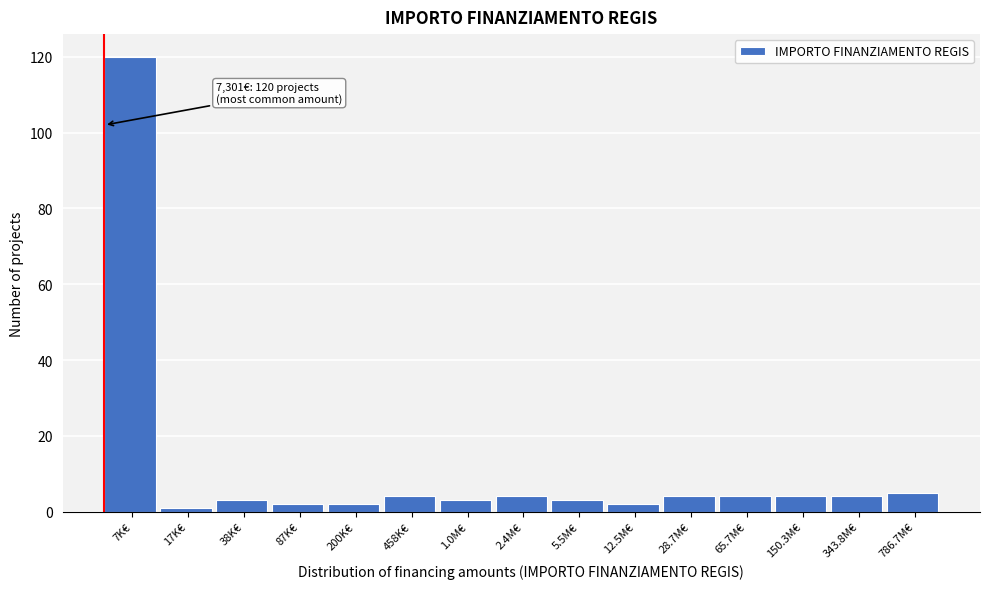

Reading left to right, what are all the values shown in this chart?

7K€=120	17K€=1	38K€=3	87K€=2	200K€=2	458K€=4	1.0M€=3	2.4M€=4	5.5M€=3	12.5M€=2	28.7M€=4	65.7M€=4	150.3M€=4	343.8M€=4	786.7M€=5